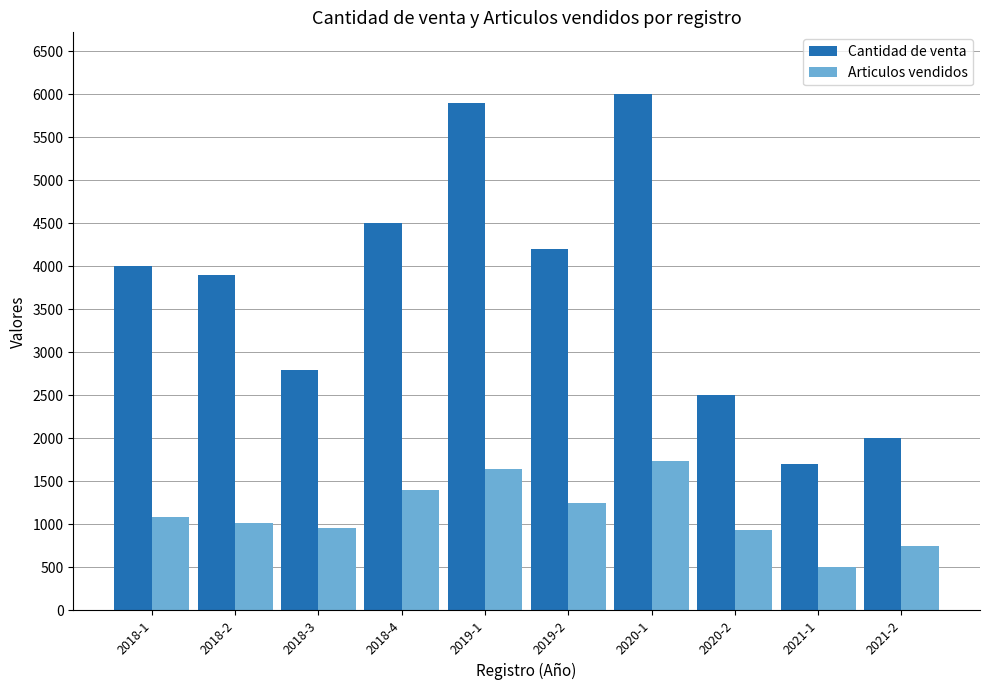

What is the maximum value shown in the chart?

6000